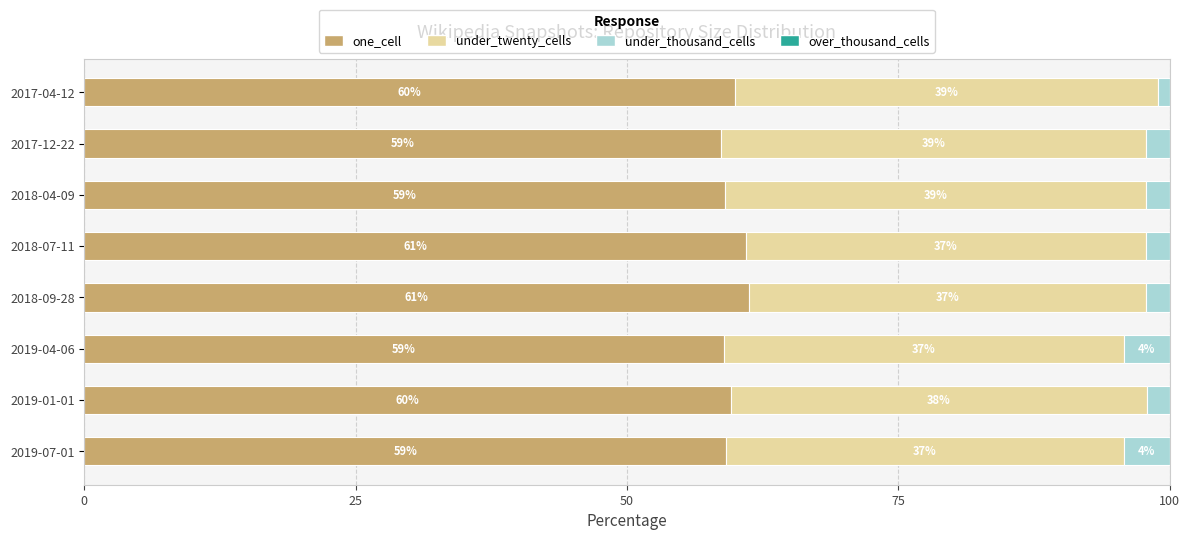

The value of one_cell at 2017-12-22 is 58.7. True or false?

True